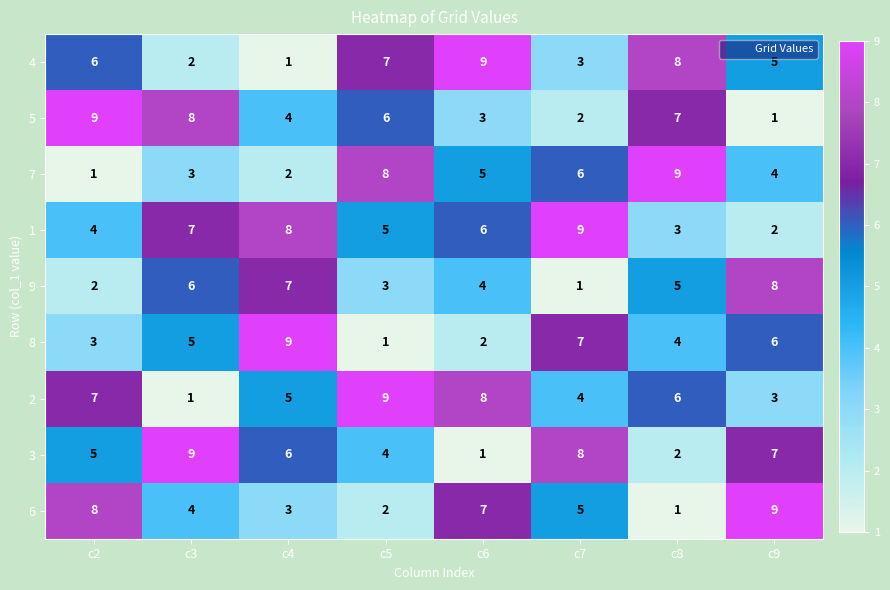

Where does the 7 series first go above 5?

c5